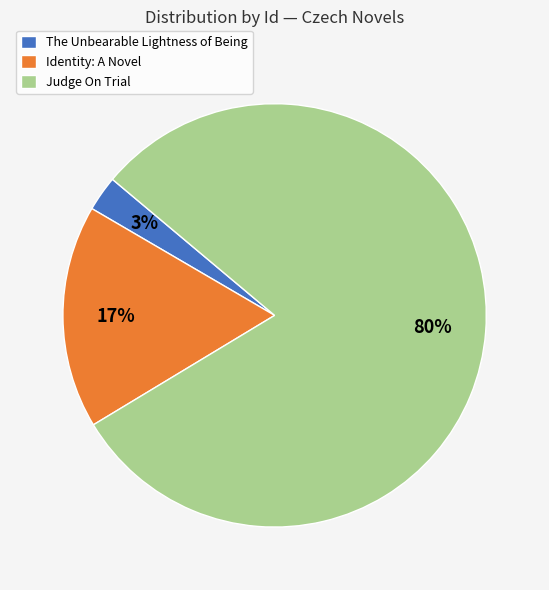

What is the smallest slice in the pie chart?

The Unbearable Lightness of Being